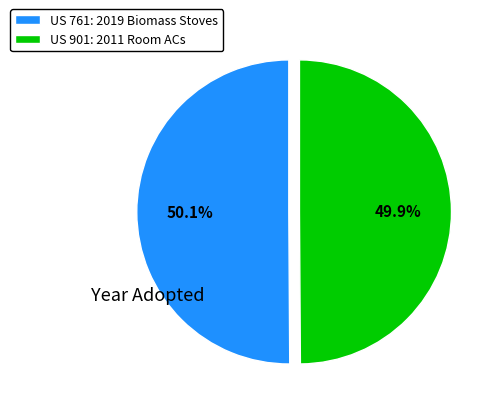

How much of the chart is everything except US 761: 2019 Biomass Stoves?

49.9%